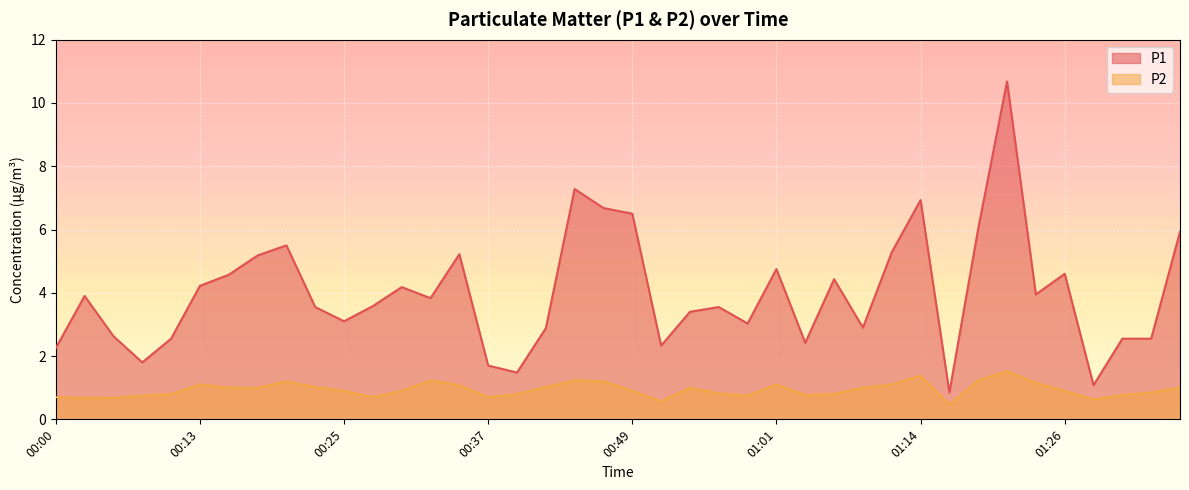

Which category has the lowest value in the P2 series?

01:16